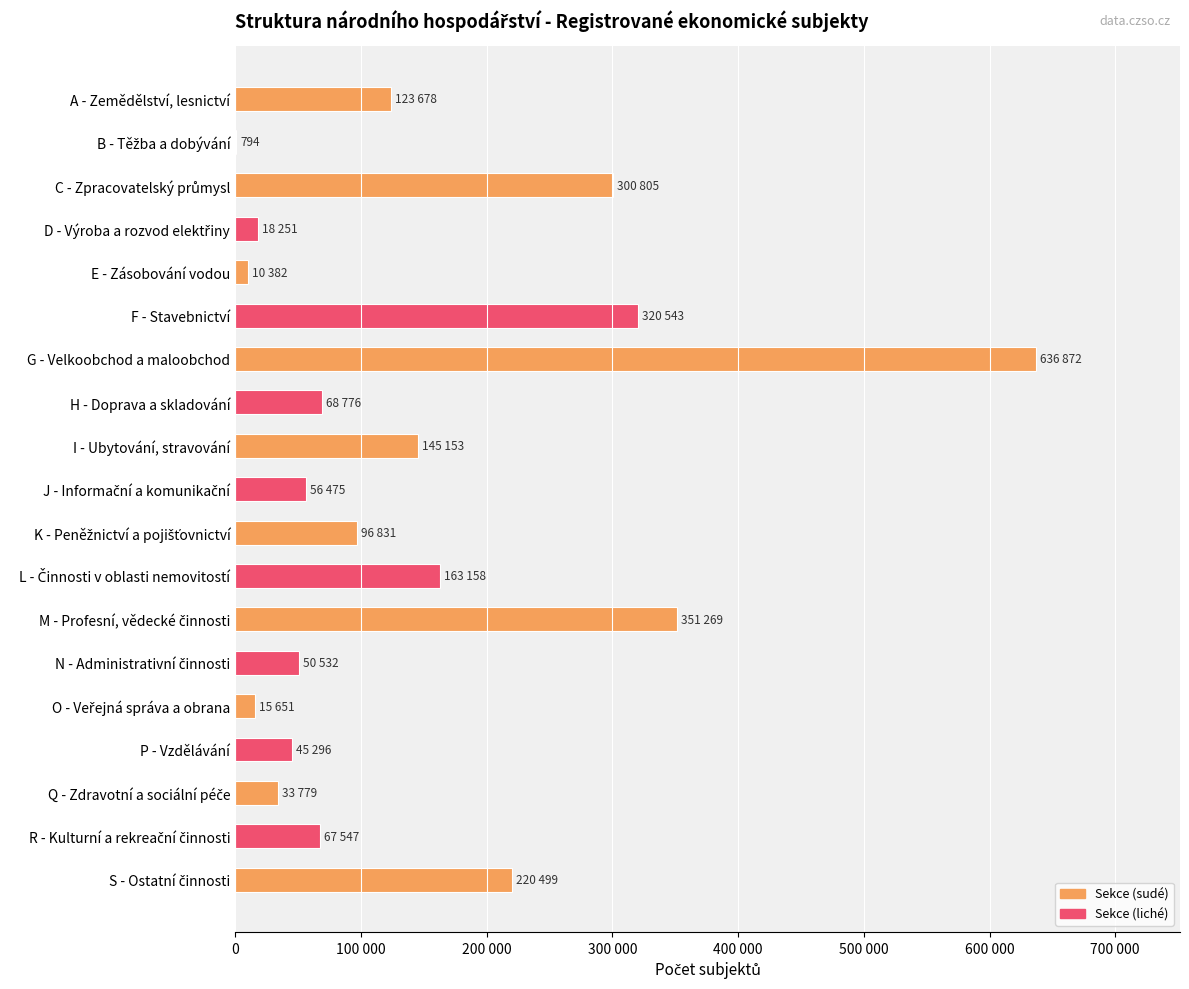

Count the number of data series in this chart.

1